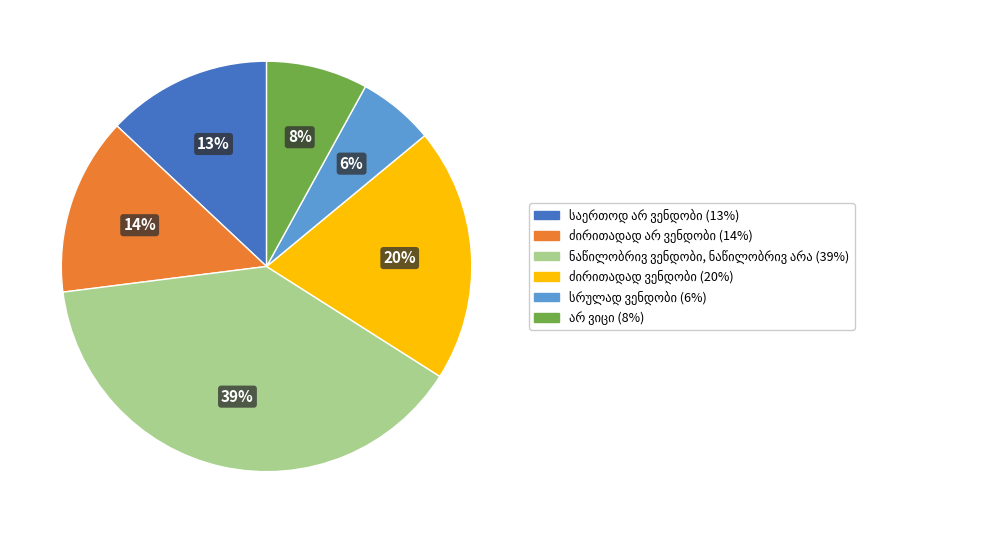

Does any single category account for the majority?

No